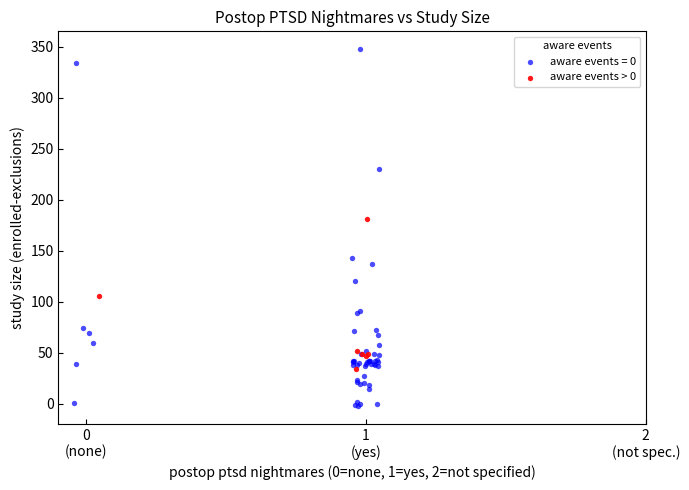

Which series has the largest Y range (max minus min)?

aware events = 0